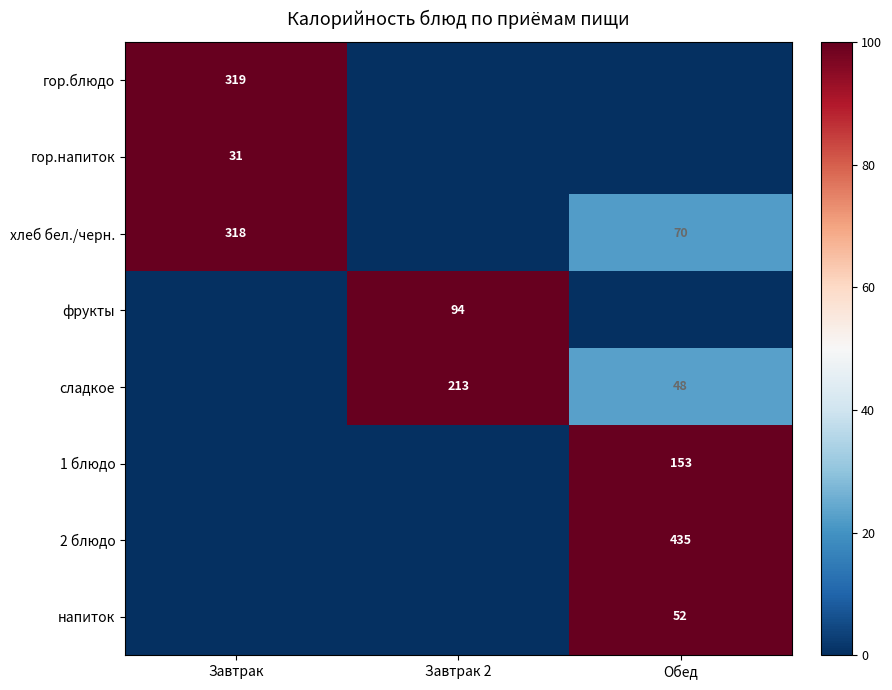

Is it true that сладкое equals 335 at Завтрак 2?

False